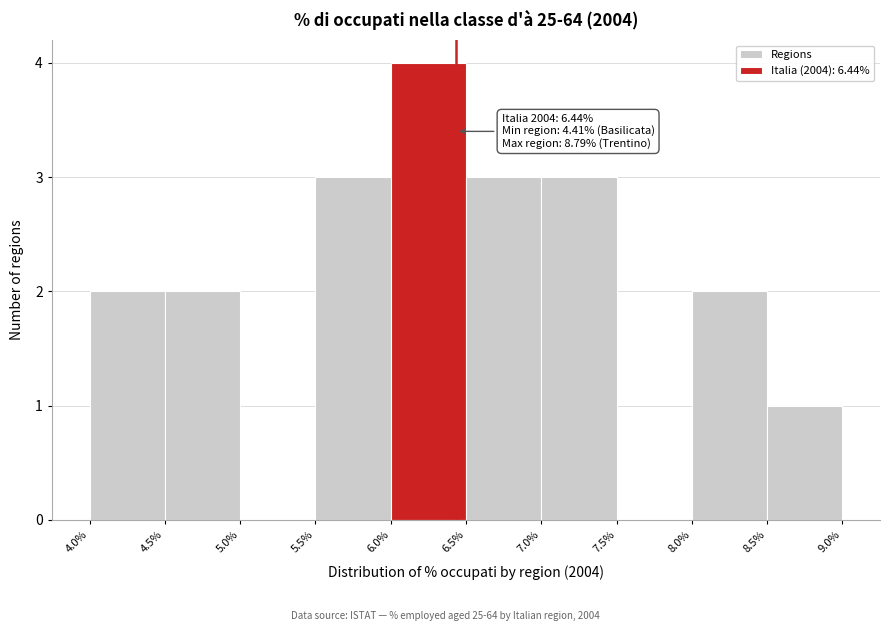

Which range on the x-axis has the tallest bar?

6.0% to 6.5%